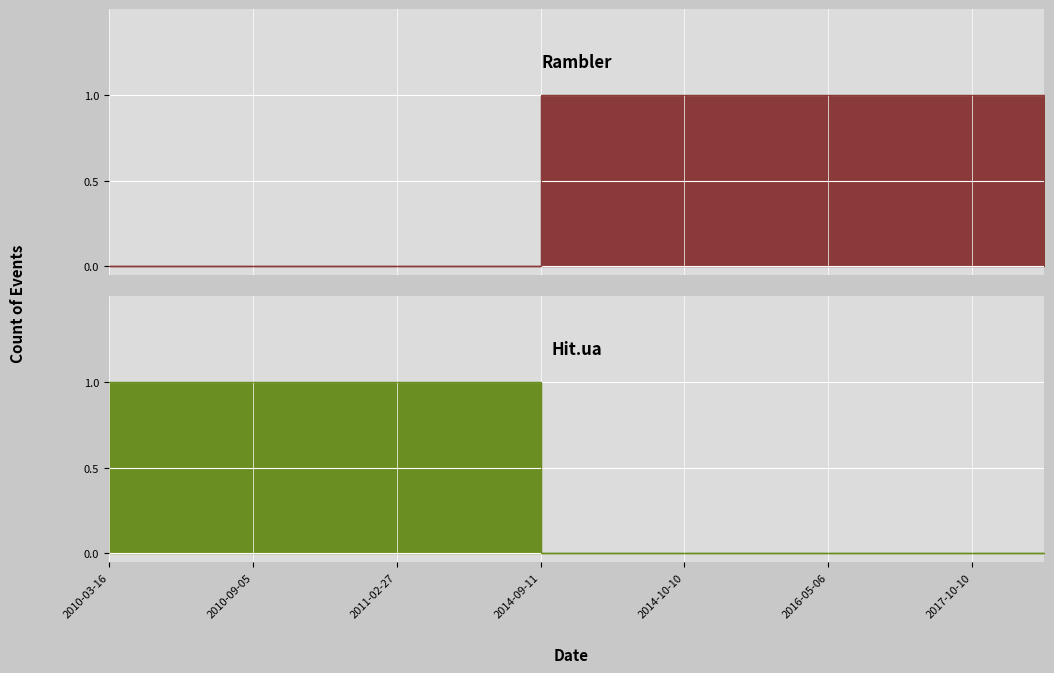

Does the chart display data point markers on the line(s)?

No